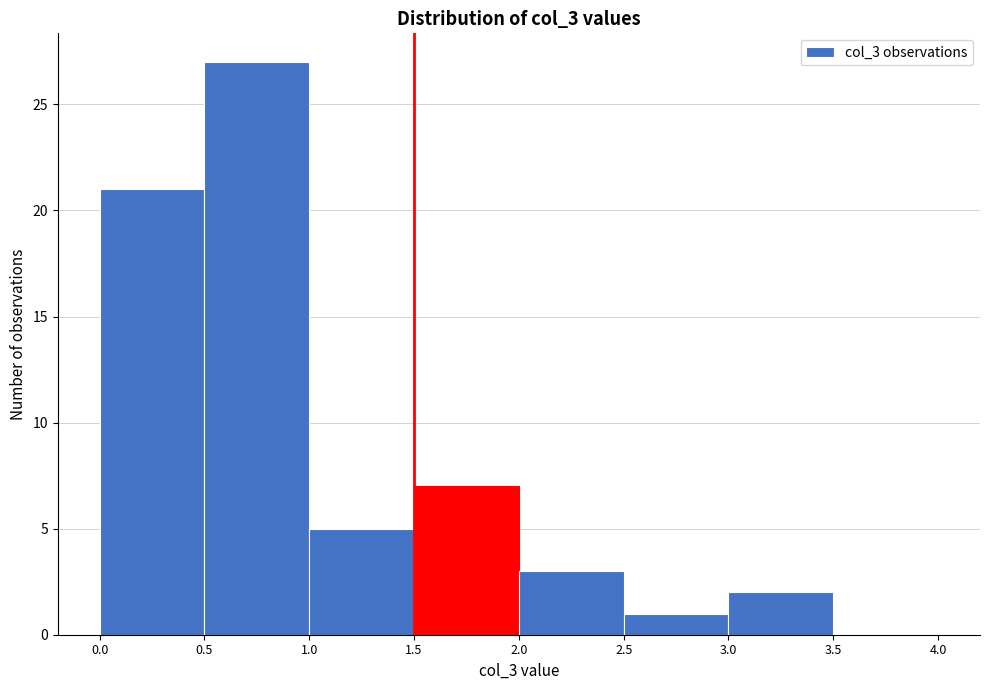

Reading left to right, transcribe this chart: for each bar, give the range it covers on the x-axis and its height. The values are not printed on the chart, so give them approximately, as read against the axis.

0.0 to 0.5: 21
0.5 to 1.0: 27
1.0 to 1.5: 5
1.5 to 2.0: 7
2.0 to 2.5: 3
2.5 to 3.0: 1
3.0 to 3.5: 2
3.5 to 4.0: 0